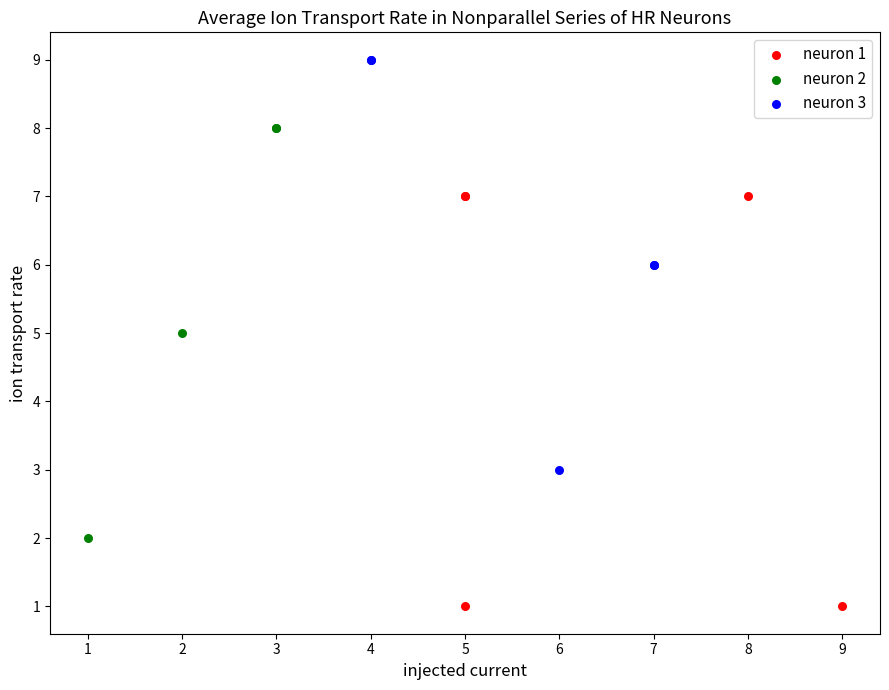

Which series reaches the maximum Y coordinate?

neuron 3